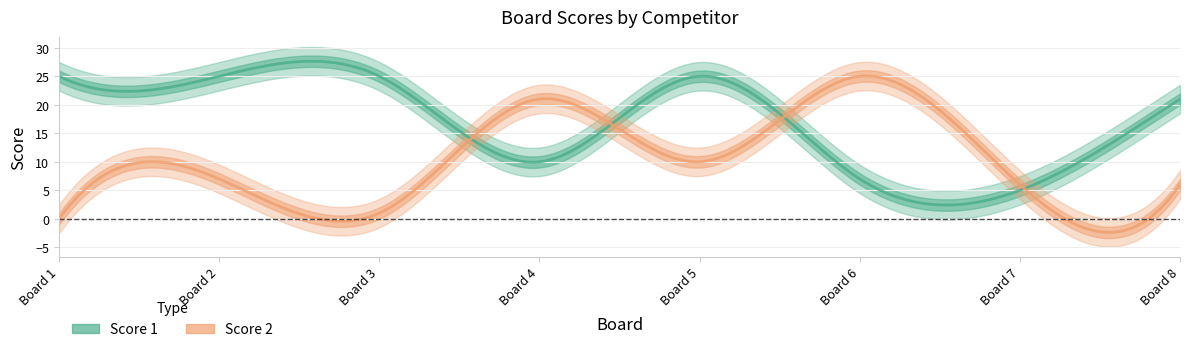

Rank the categories by Score 1 value from highest to lowest.

1, 2, 3, 5, 8, 4, 6, 7